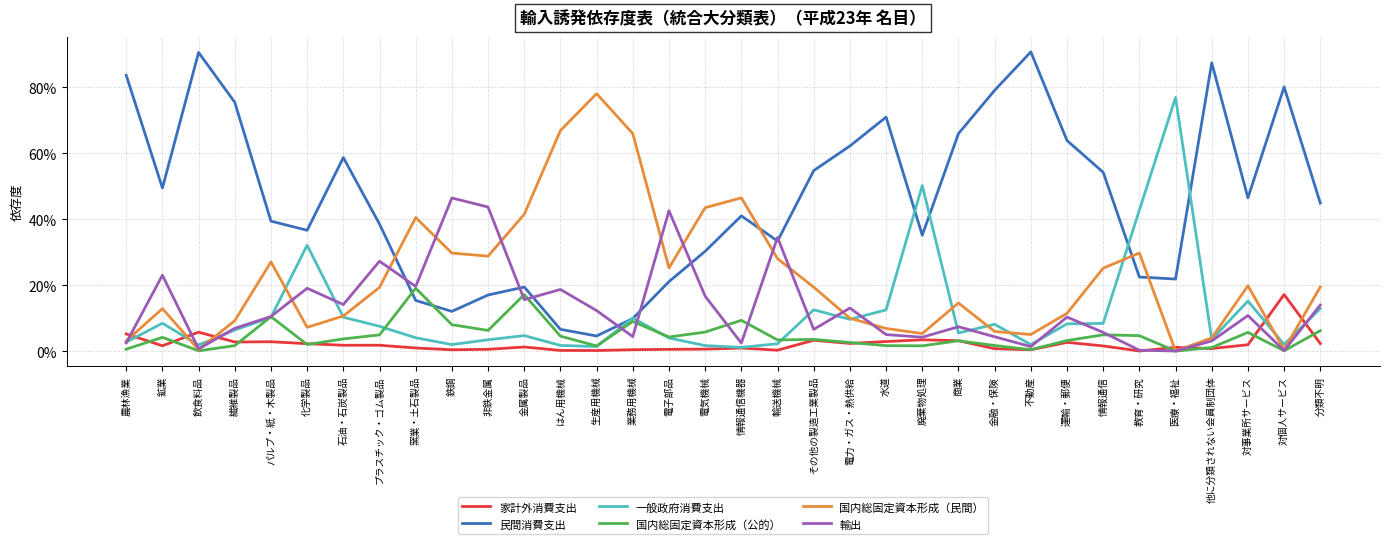

Does the chart display data point markers on the line(s)?

No